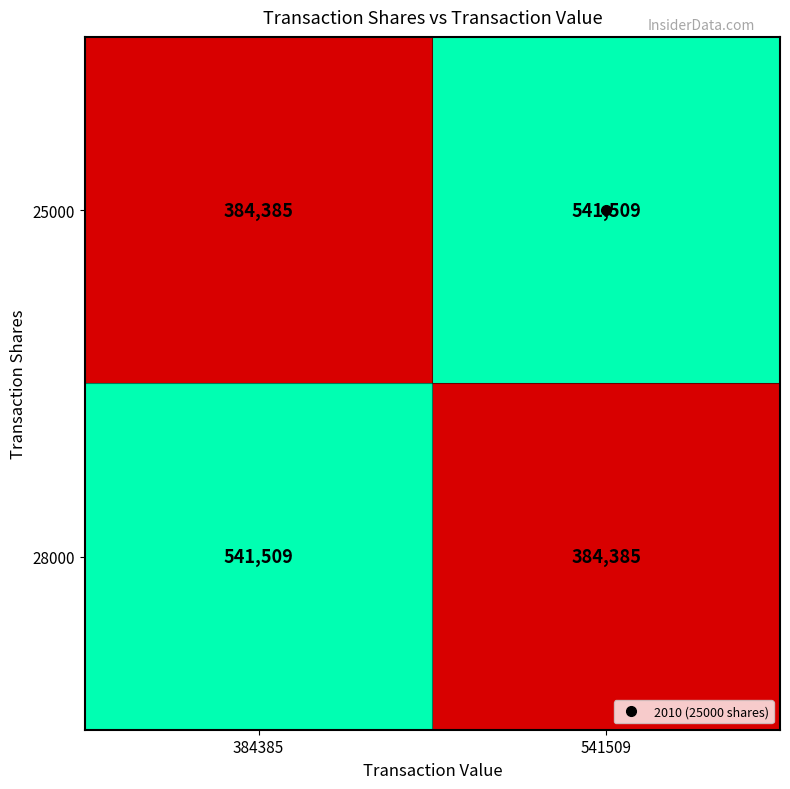

What is the sum of the 25000 values at 384385 and 541509?

925894